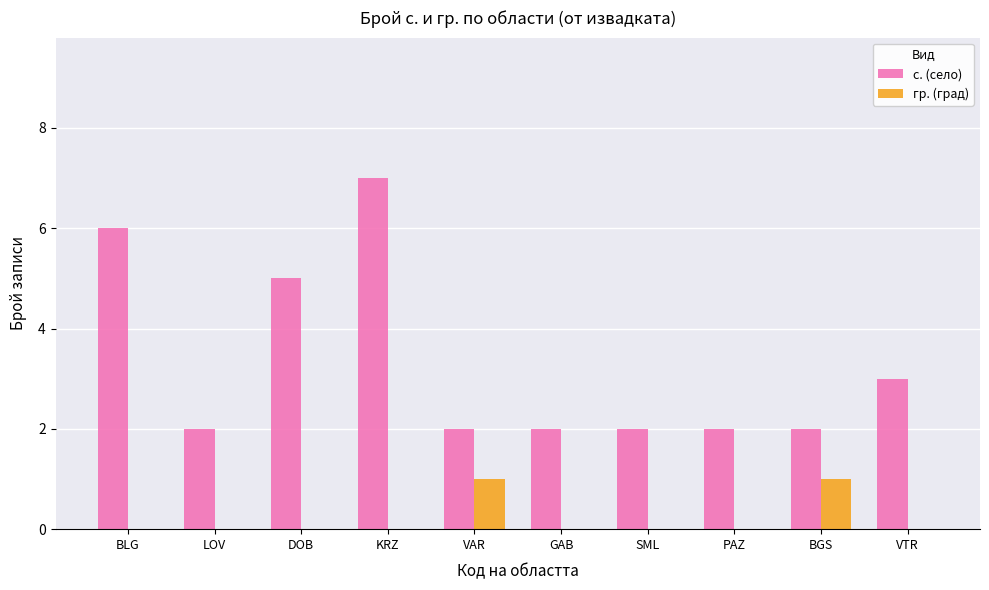

Are the bars horizontal?

No